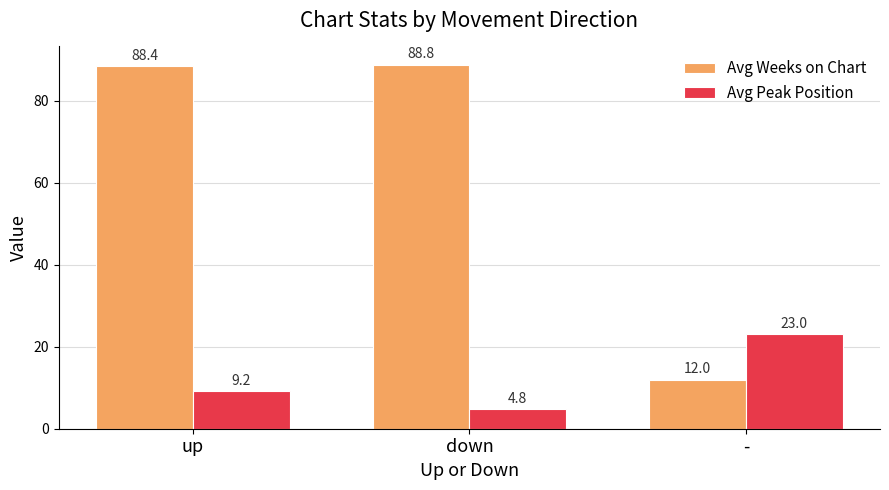

Which category has the lowest value in the Avg Peak Position series?

down